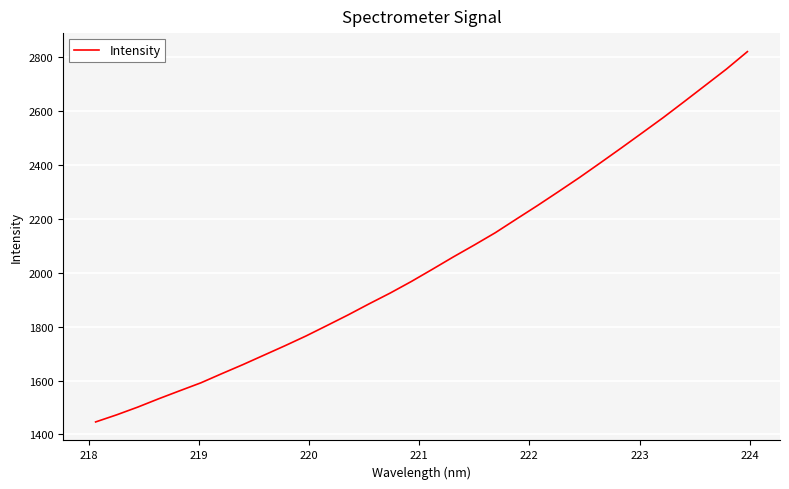

True or false: the data has more than 1 interior local peaks.

False